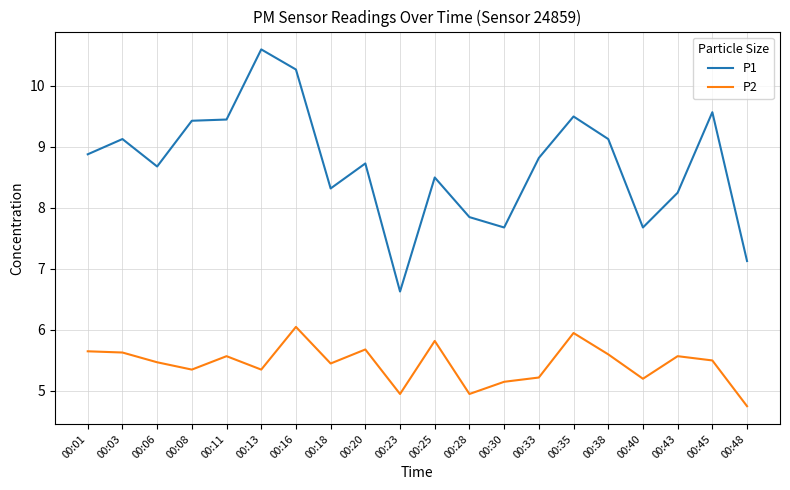

True or false: P2 and P1 intersect in this chart.

False